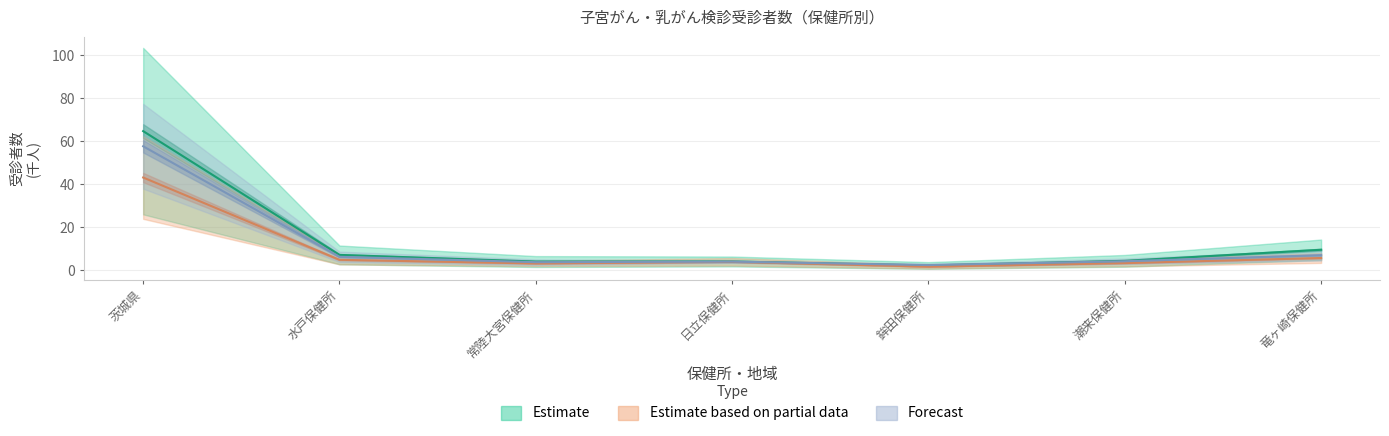

At which category is the sum across all series the highest?

茨城県